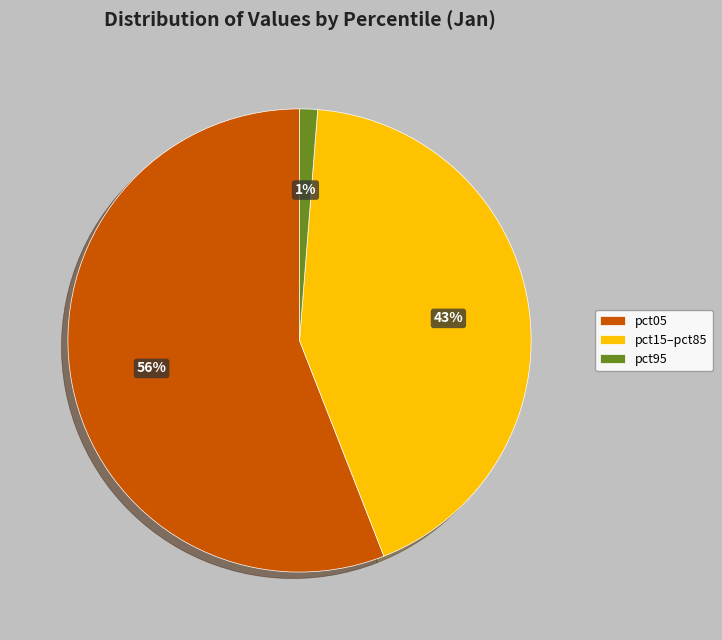

What percentage is the pct05 slice, to the nearest percent?

56%